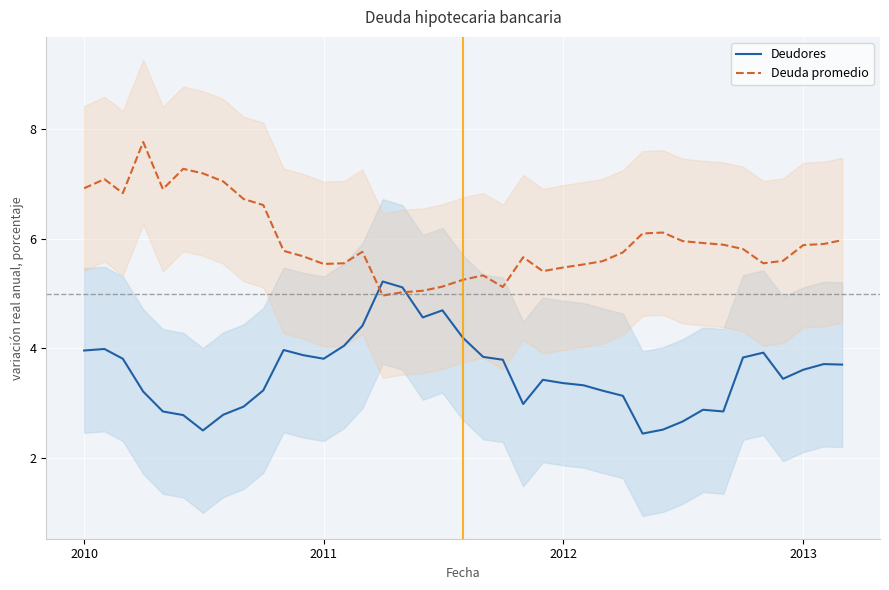

Which series has the largest range (max minus min)?

Deuda promedio